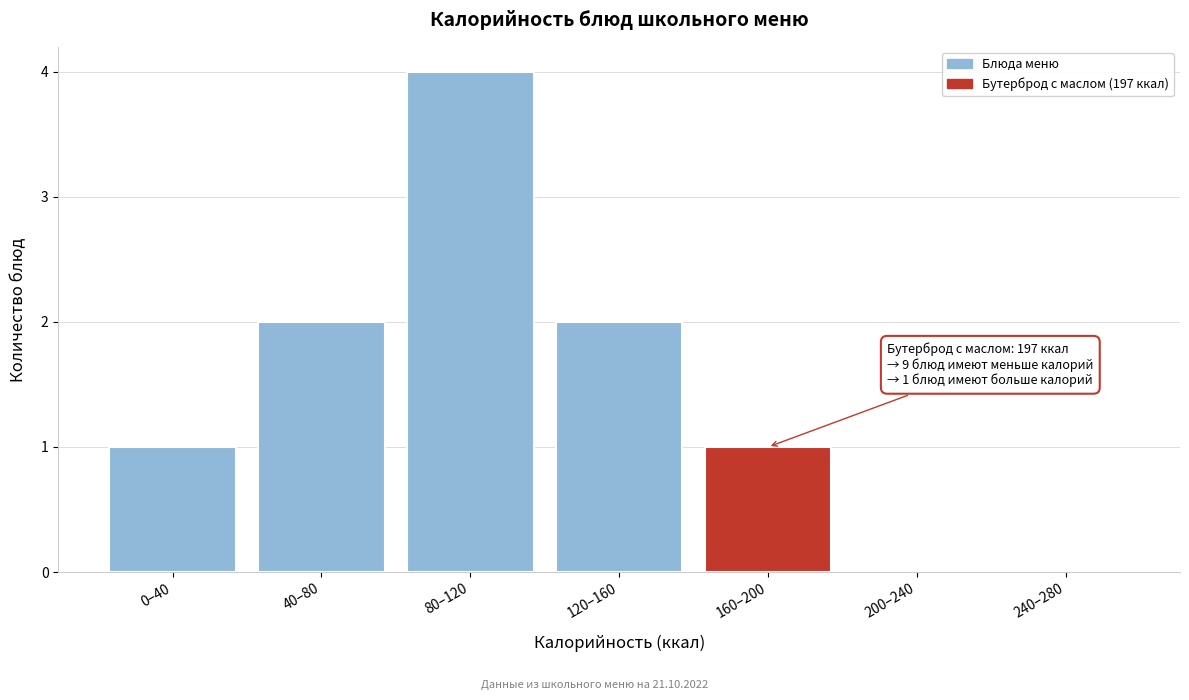

Reading right to left, what are all the values shown in this chart?

240–280=0	200–240=0	160–200=1	120–160=2	80–120=4	40–80=2	0–40=1